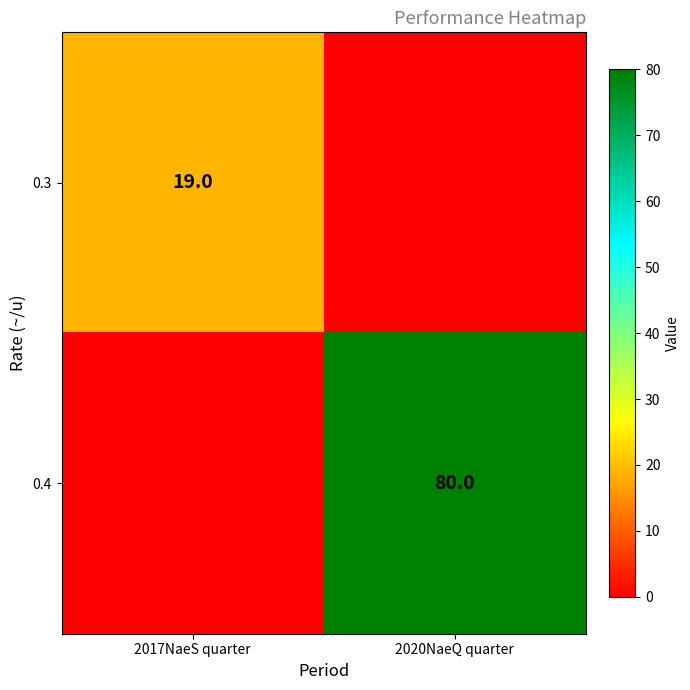

Between 2020NaeQ quarter and 2017NaeS quarter, which is larger?

2017NaeS quarter